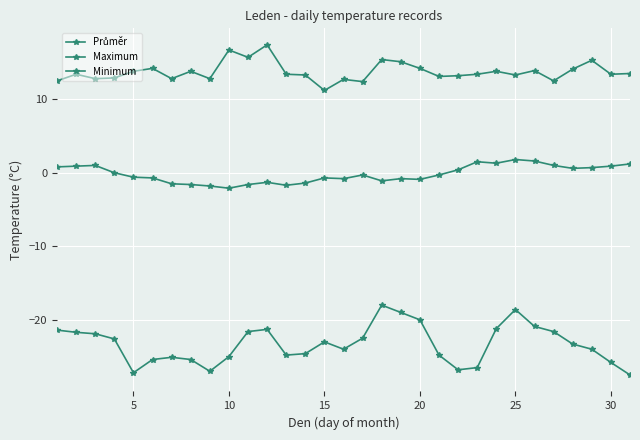

How many series are shown in this chart?

3